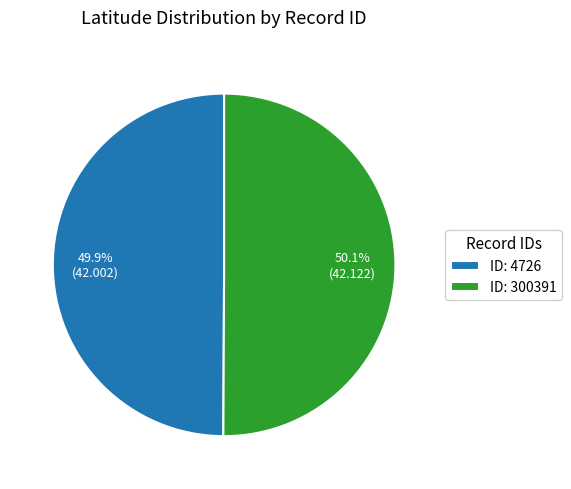

What percentage is NOT represented by ID: 4726?

50.1%